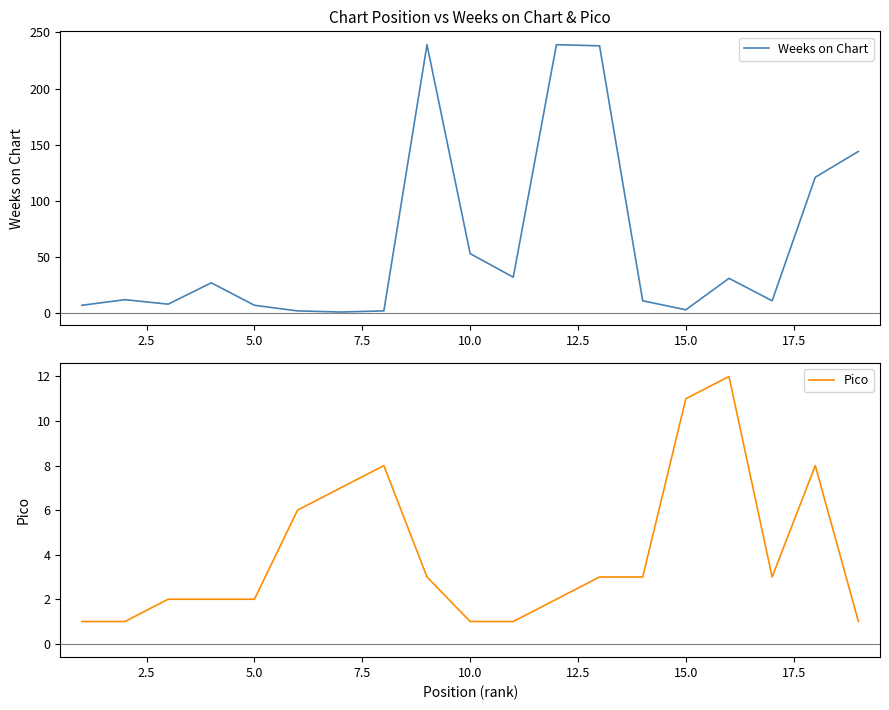

What is the highest value of the Weeks on Chart series?

239